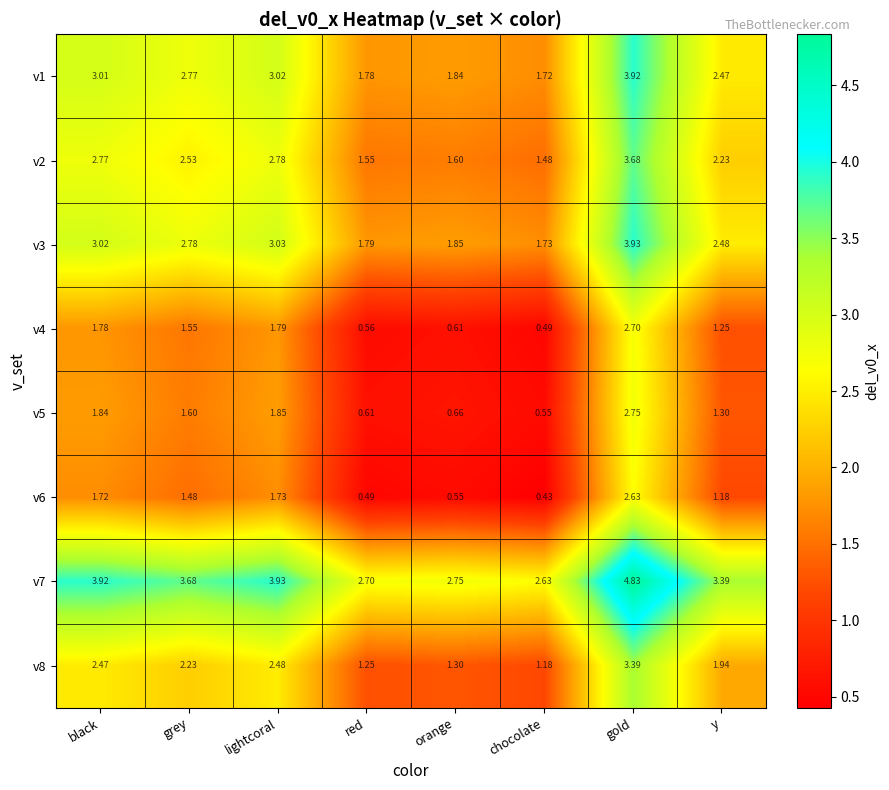

Where does the v1 series first go above 2?

black